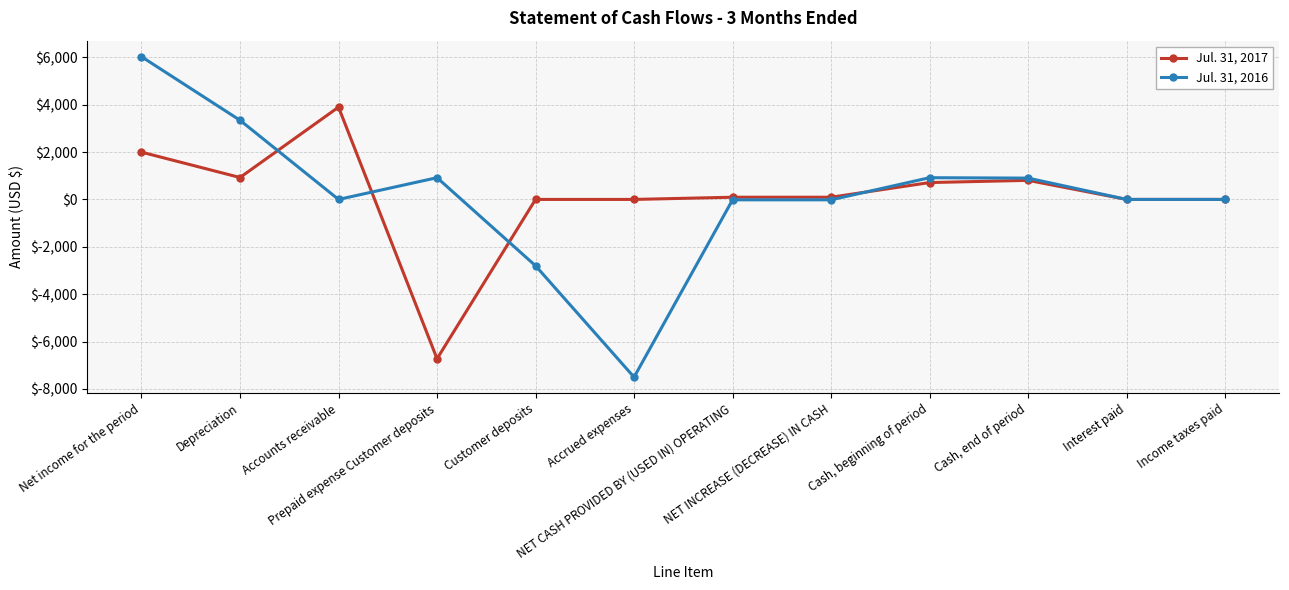

What is the sum of all Jul. 31, 2016 values?

1766